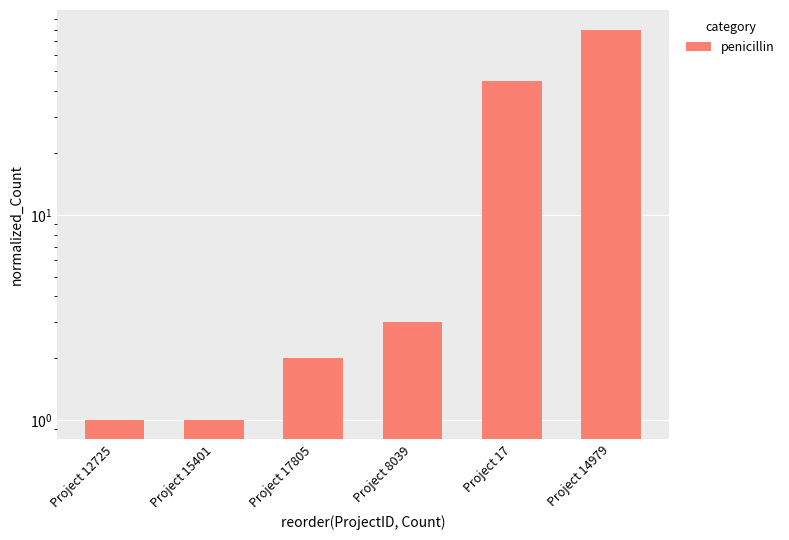

What is the sum of the values at Project 14979 and Project 17?

125